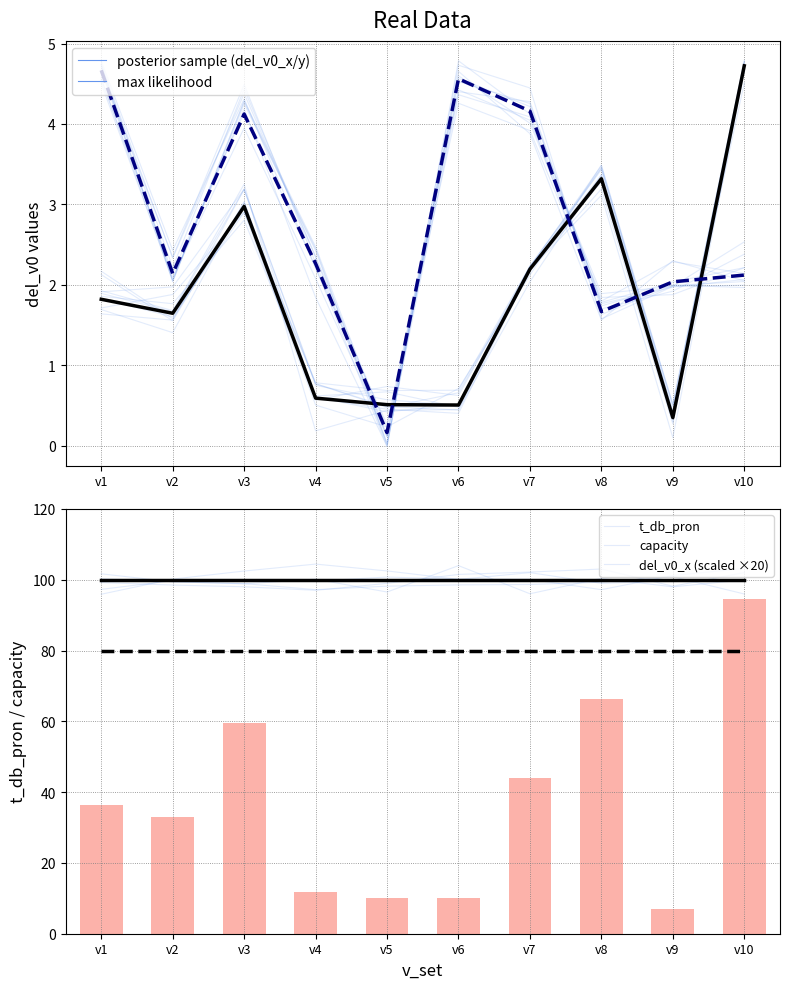

Reading left to right, list all the values displayed in this chart.

del_v0_x: 1.8	1.6	3.0	0.6	0.5	0.5	2.2	3.3	0.3	4.7
del_v0_y: 4.7	2.1	4.1	2.3	0.2	4.6	4.2	1.7	2.0	2.1
t_db_pron: 80.0	80.0	80.0	80.0	80.0	80.0	80.0	80.0	80.0	80.0
capacity: 100.0	100.0	100.0	100.0	100.0	100.0	100.0	100.0	100.0	100.0
del_v0_x (scaled): 36.4	32.9	59.5	11.8	10.2	10.1	43.9	66.4	7.0	94.5